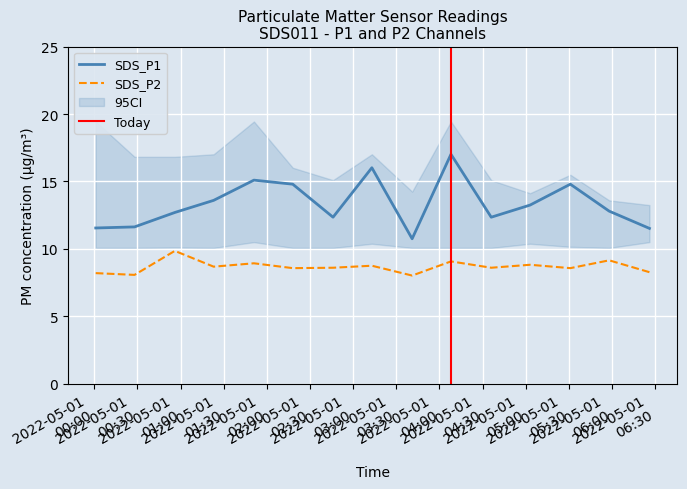

Reading left to right, what are all the values shown in this chart?

SDS_P1: 2022-05-01 00:01=11.6	2022-05-01 00:28=11.6	2022-05-01 00:56=12.7	2022-05-01 01:23=13.6	2022-05-01 01:51=15.1	2022-05-01 02:18=14.8	2022-05-01 02:46=12.3	2022-05-01 03:13=16.0	2022-05-01 03:41=10.8	2022-05-01 04:08=17.0	2022-05-01 04:36=12.3	2022-05-01 05:03=13.2	2022-05-01 05:31=14.8	2022-05-01 05:58=12.8	2022-05-01 06:26=11.5
SDS_P2: 2022-05-01 00:01=8.2	2022-05-01 00:28=8.1	2022-05-01 00:56=9.8	2022-05-01 01:23=8.7	2022-05-01 01:51=8.9	2022-05-01 02:18=8.6	2022-05-01 02:46=8.6	2022-05-01 03:13=8.8	2022-05-01 03:41=8.0	2022-05-01 04:08=9.1	2022-05-01 04:36=8.6	2022-05-01 05:03=8.8	2022-05-01 05:31=8.6	2022-05-01 05:58=9.2	2022-05-01 06:26=8.3